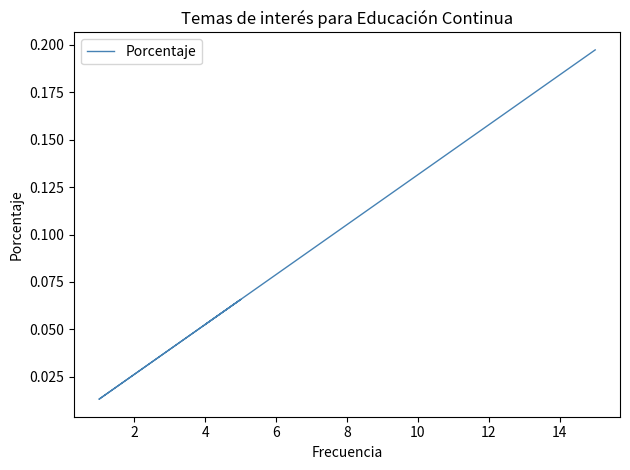

Is this an area chart (filled region under the line)?

No